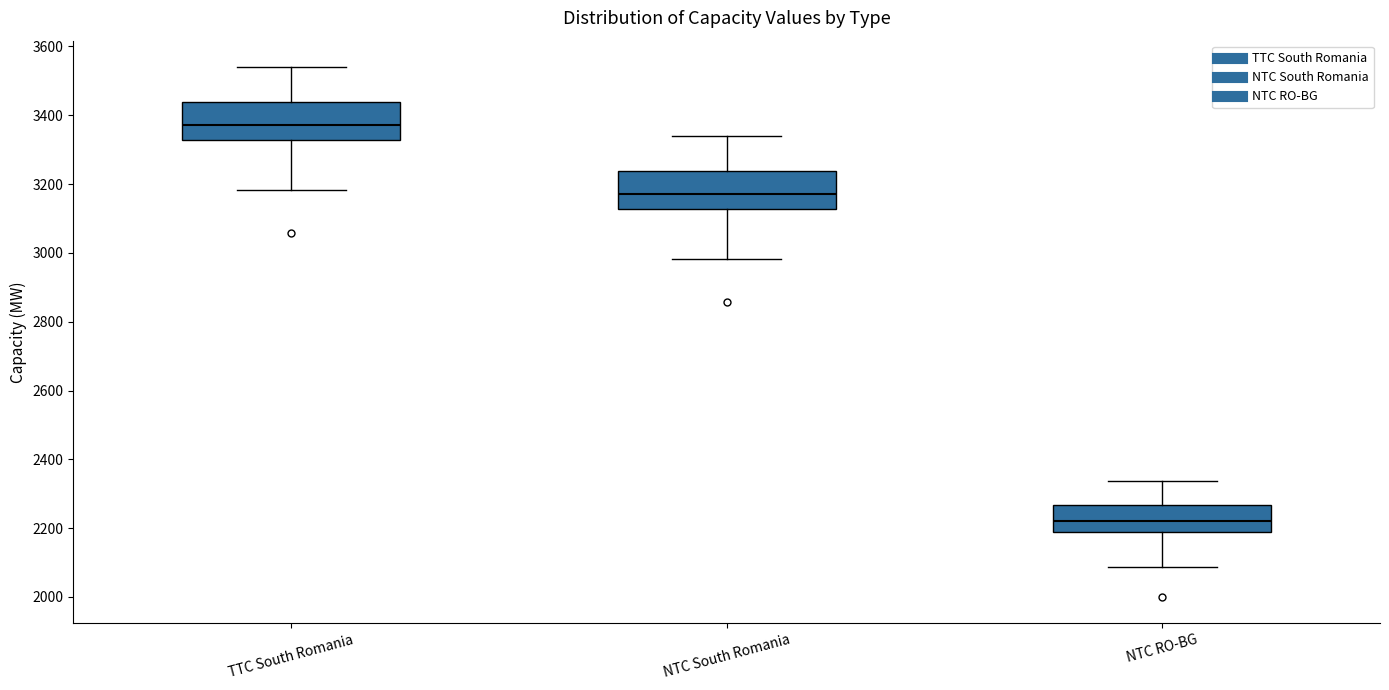

Reading left to right, transcribe this box plot: for each box, give where its median line is, the range the box spans, and where its two whiskers end, as read against the y-axis. The values are not printed on the chart, so give them approximately, as read against the axis.

TTC South Romania: median 3380, box 3320 to 3440, whiskers 3180 to 3540
NTC South Romania: median 3180, box 3120 to 3240, whiskers 2980 to 3340
NTC RO-BG: median 2220, box 2180 to 2260, whiskers 2080 to 2340